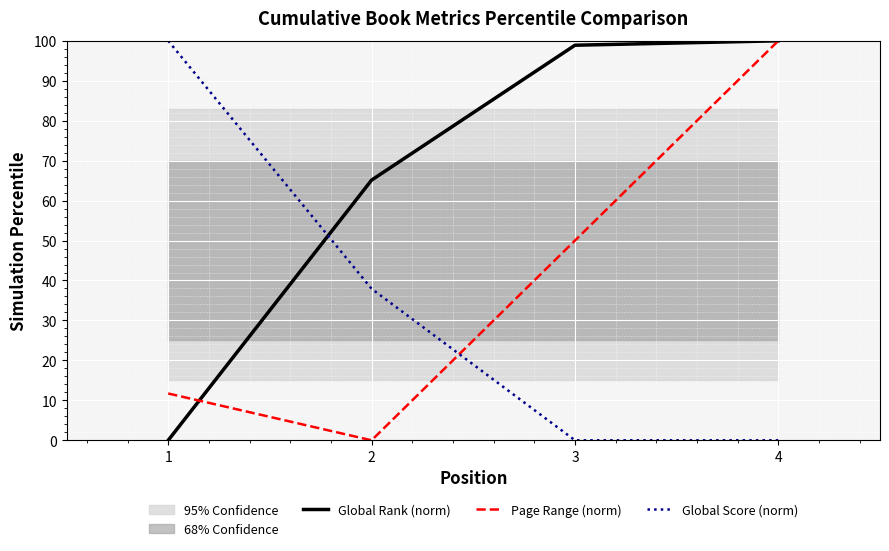

What is the difference between the maximum and minimum values in the Global Rank (norm) series?

100.0